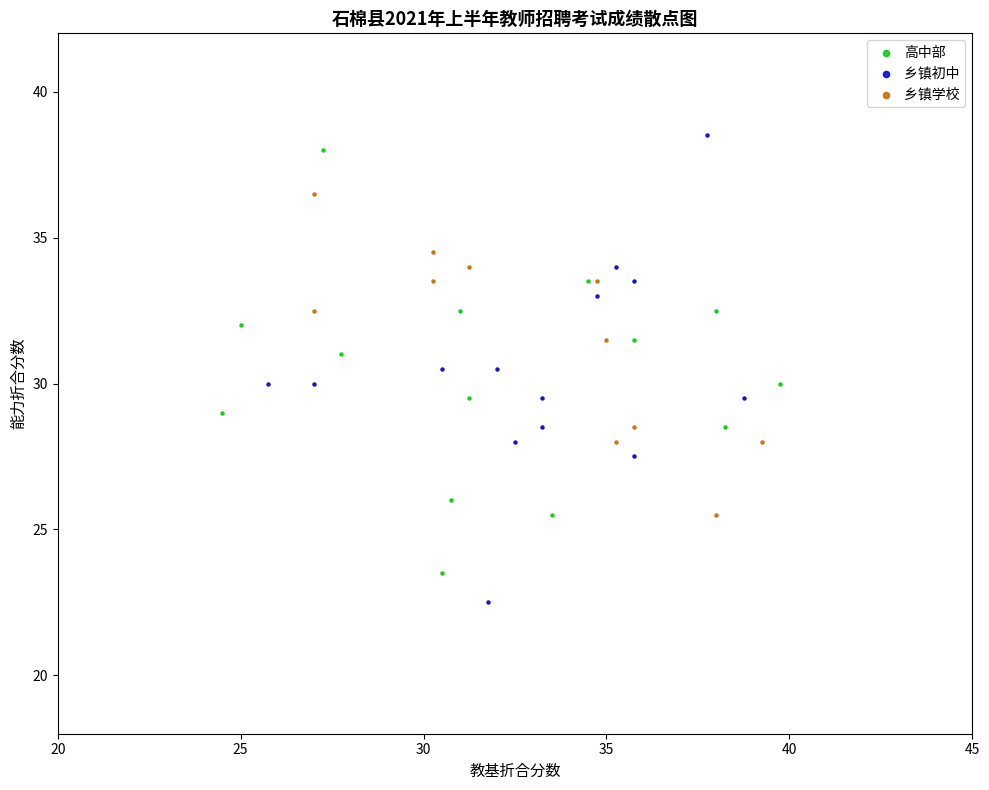

Which series reaches the maximum Y coordinate?

乡镇初中